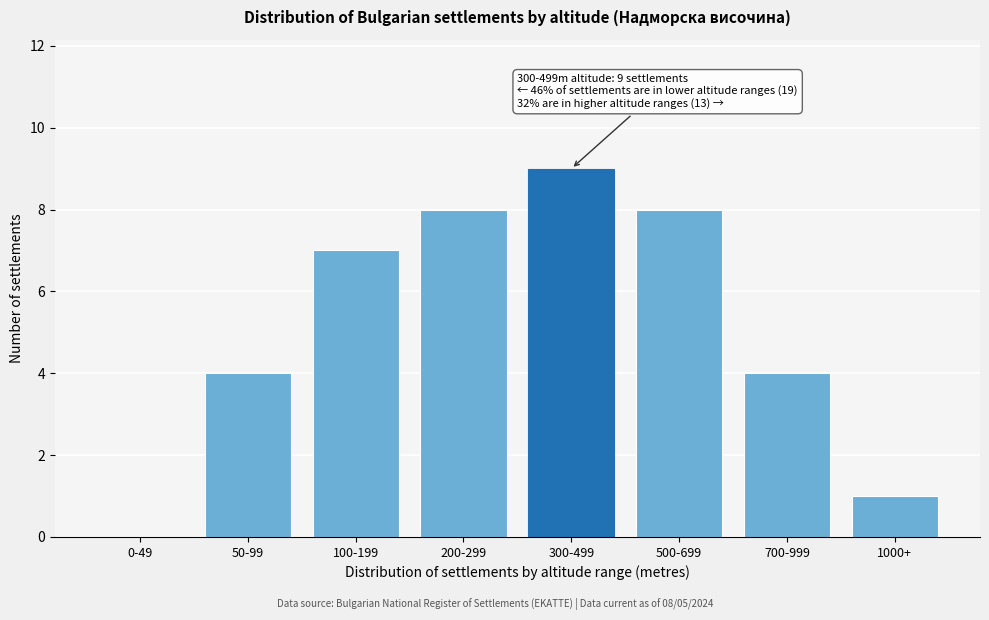

Reading right to left, what are all the values shown in this chart?

1000+=1	700-999=4	500-699=8	300-499=9	200-299=8	100-199=7	50-99=4	0-49=0